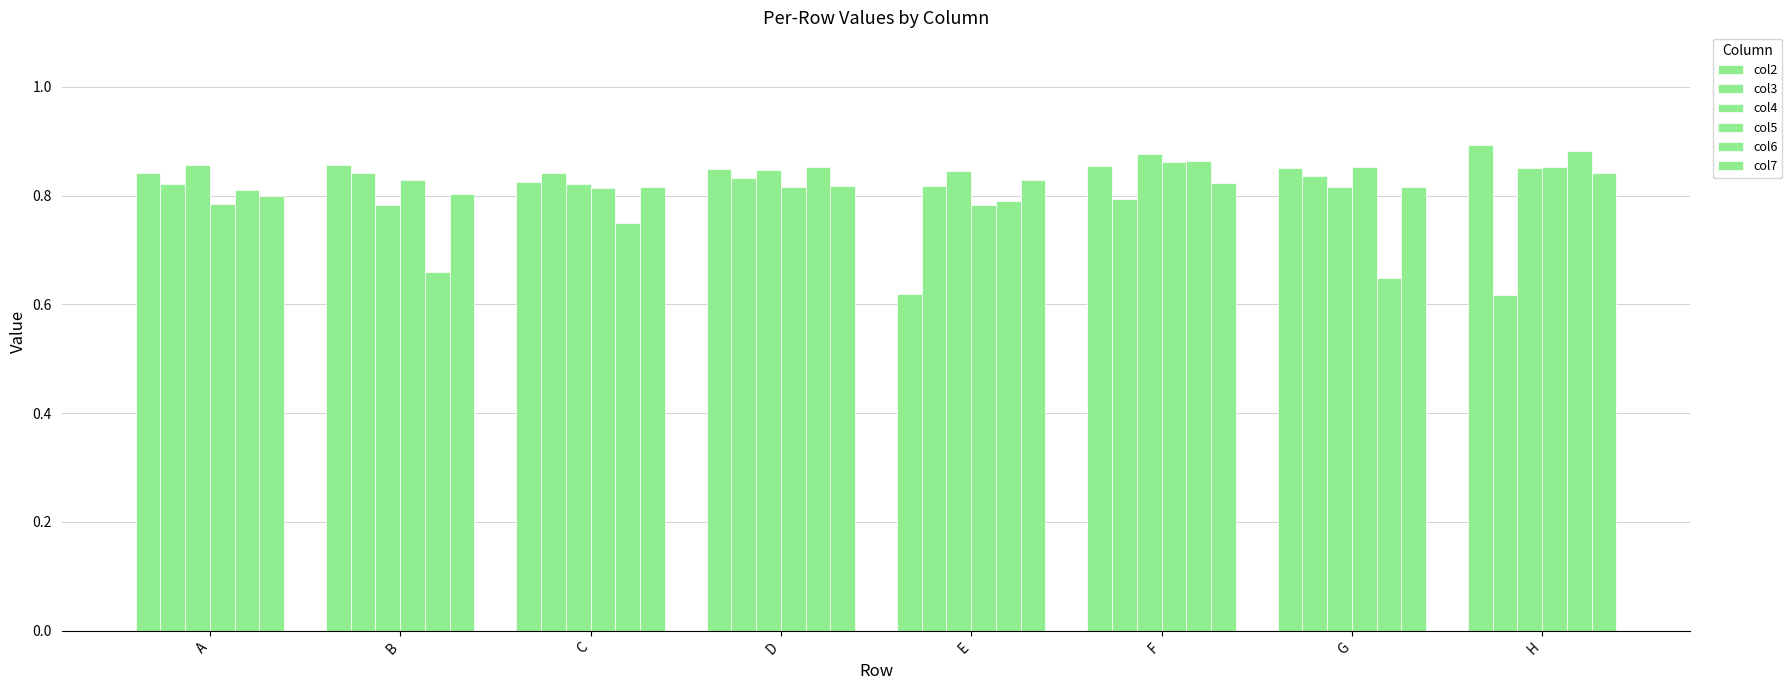

Is it true that col6 equals 0.8 at C?

True